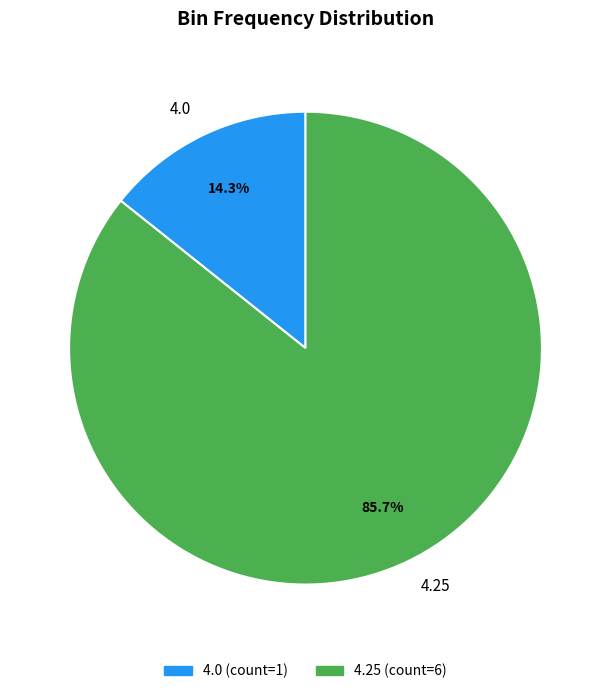

What percentage is the 4.0 slice, to the nearest percent?

14%